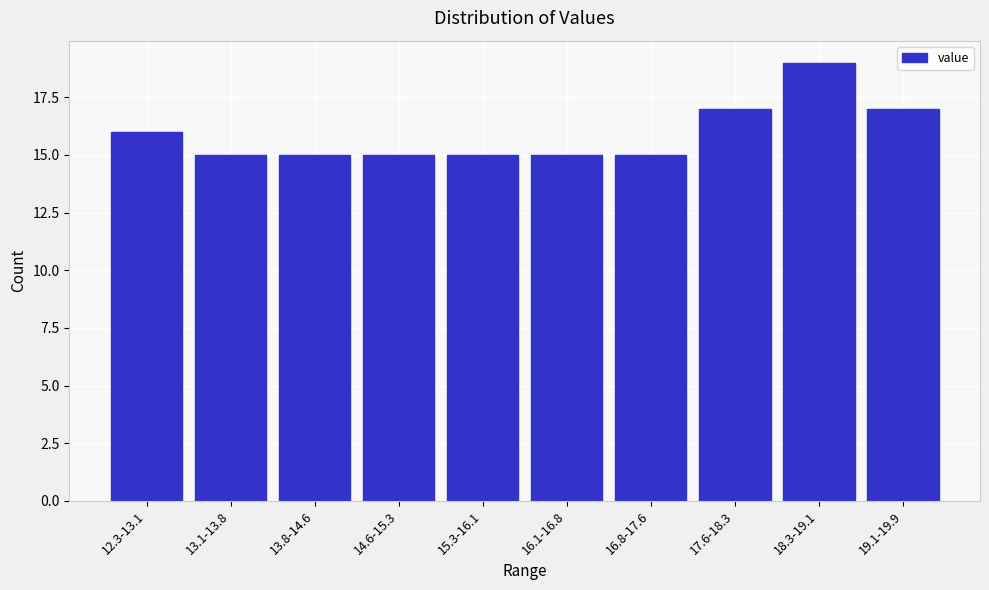

Reading right to left, transcribe all the data shown in this chart.

19.1-19.9=17	18.3-19.1=19	17.6-18.3=17	16.8-17.6=15	16.1-16.8=15	15.3-16.1=15	14.6-15.3=15	13.8-14.6=15	13.1-13.8=15	12.3-13.1=16